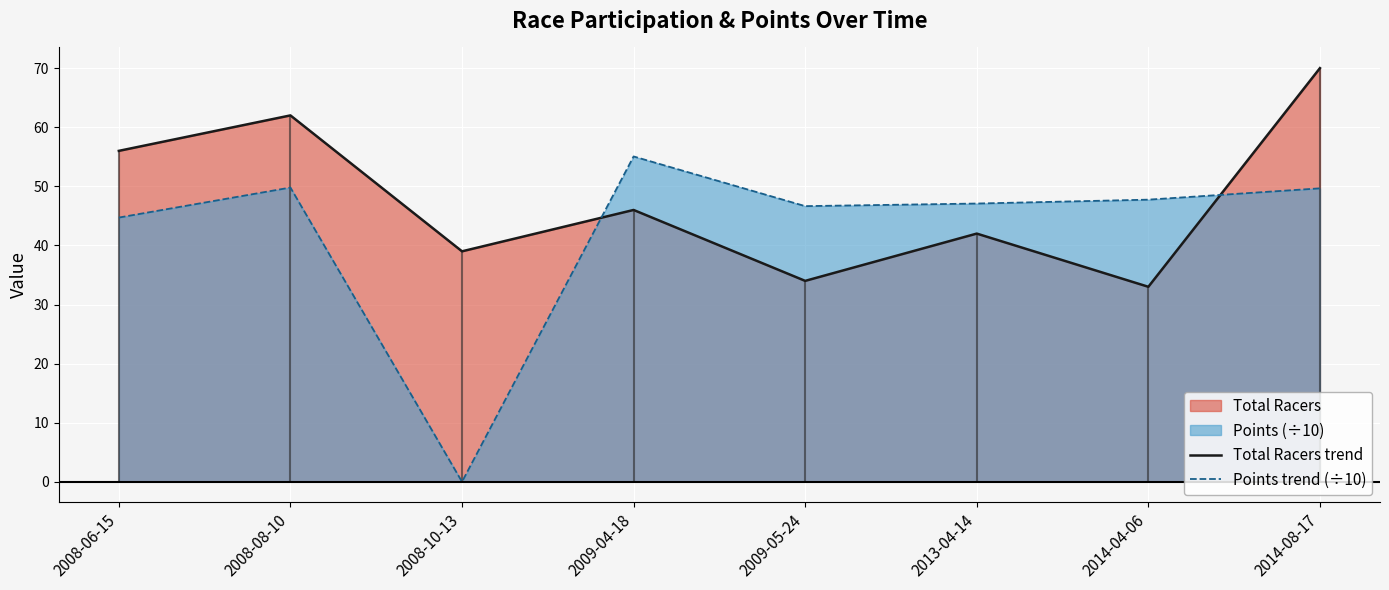

List the labels in order of Total Racers trend value, largest first.

2014-08-17, 2008-08-10, 2008-06-15, 2009-04-18, 2013-04-14, 2008-10-13, 2009-05-24, 2014-04-06